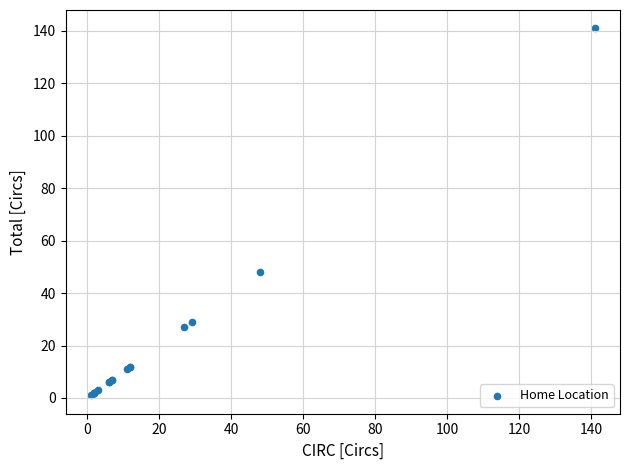

What Y value in the scatter plot is closest to 71?

48